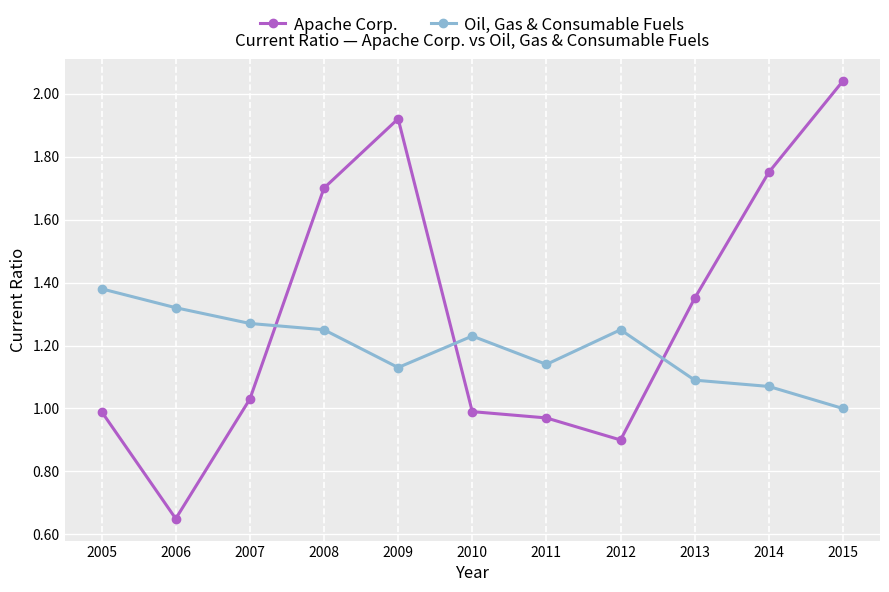

Between 2006 and 2013, which series saw the biggest shift?

Apache Corp.